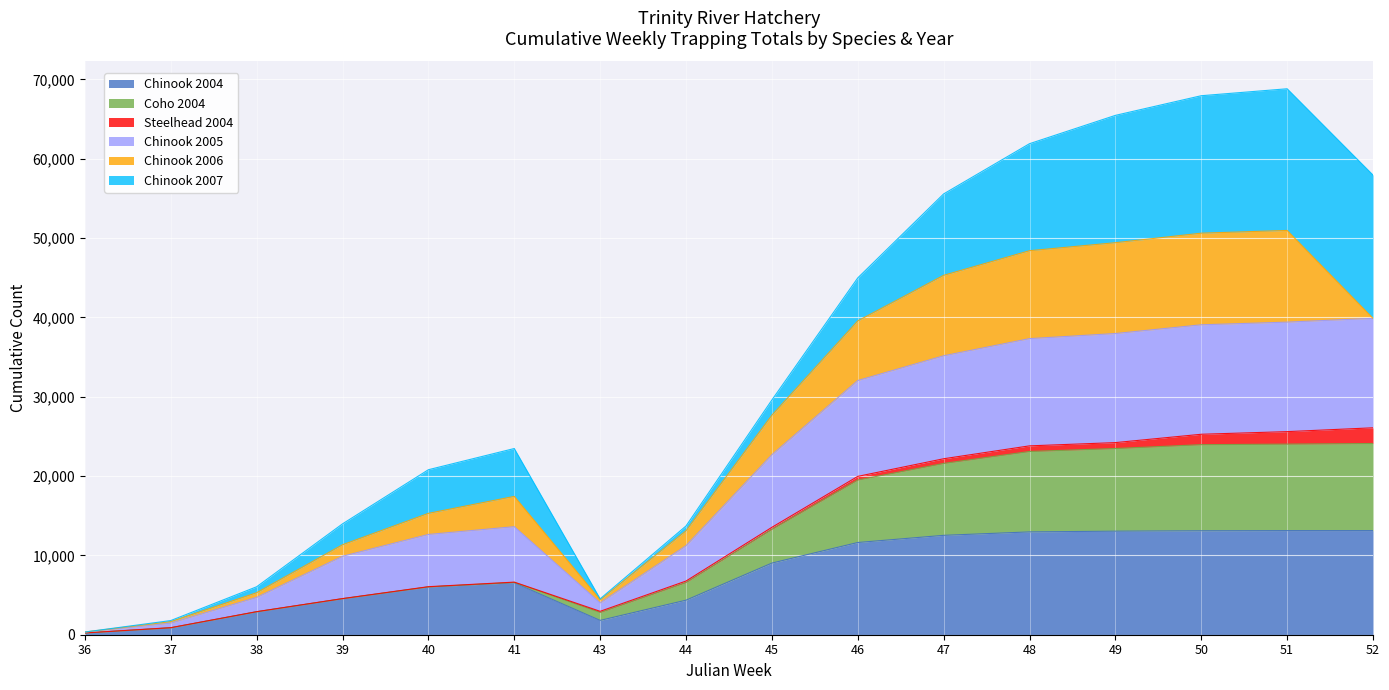

How many lines are shown in the chart?

6